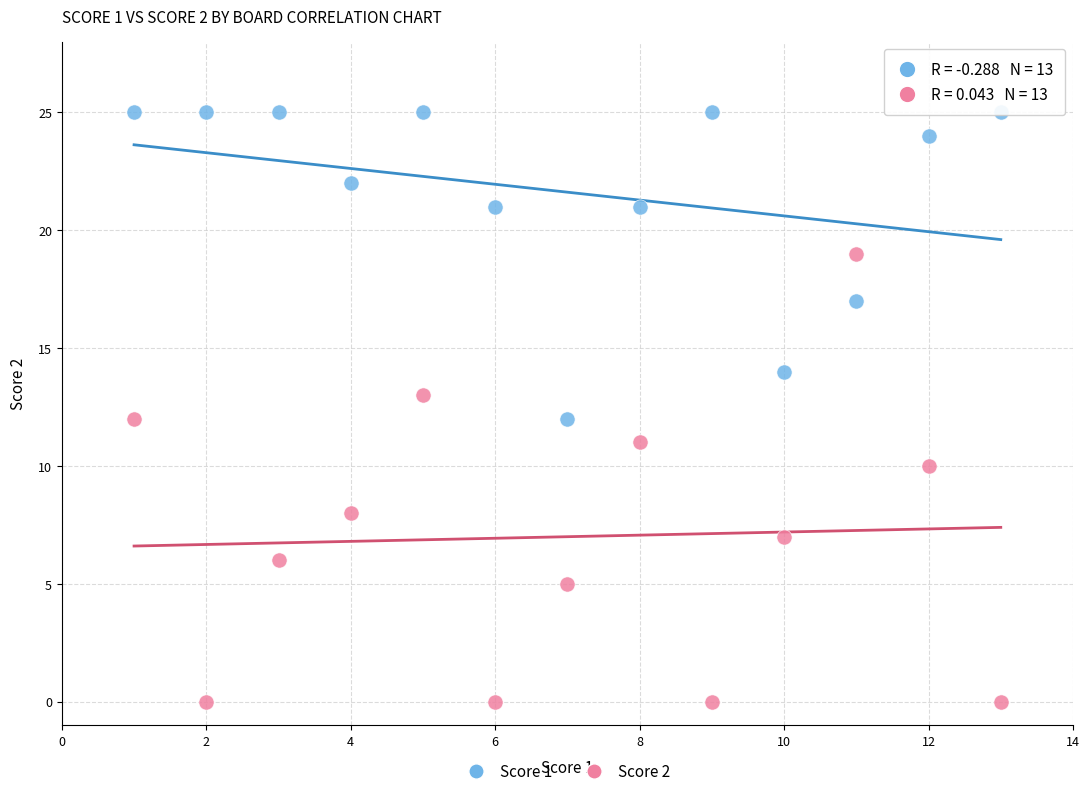

Which series contains the highest Y value?

Score 1